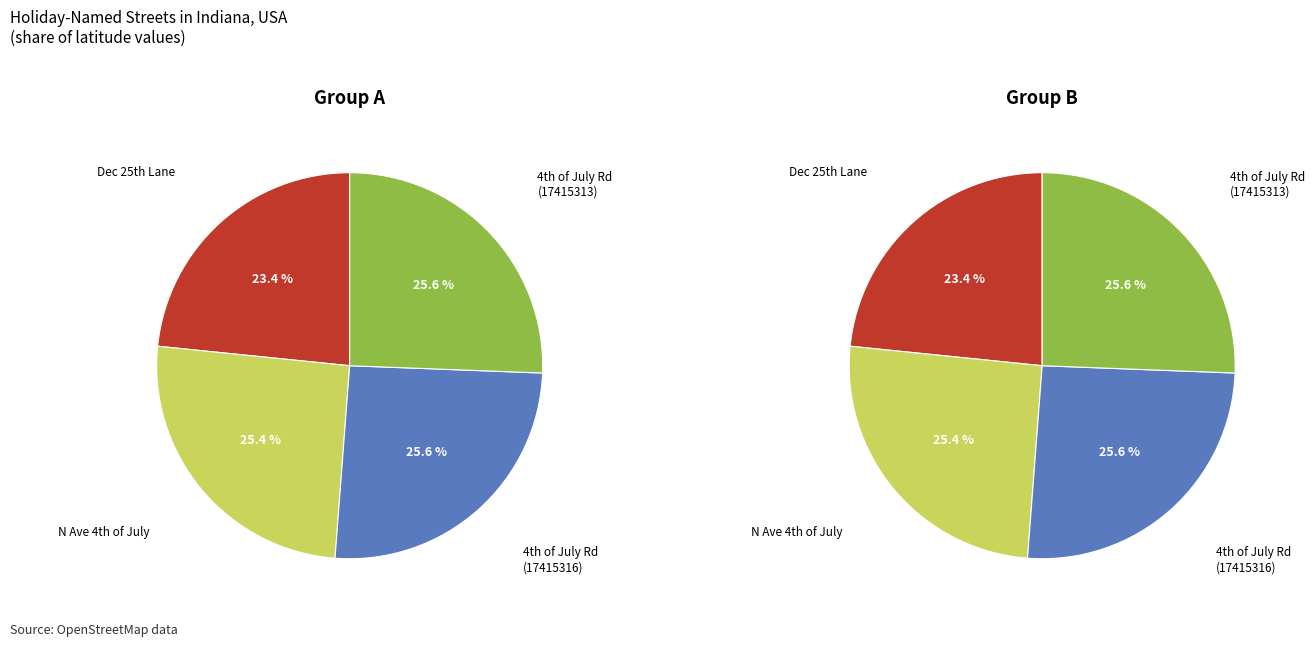

Does Fourth of July Road
(17415316) account for over 50% of the chart?

No